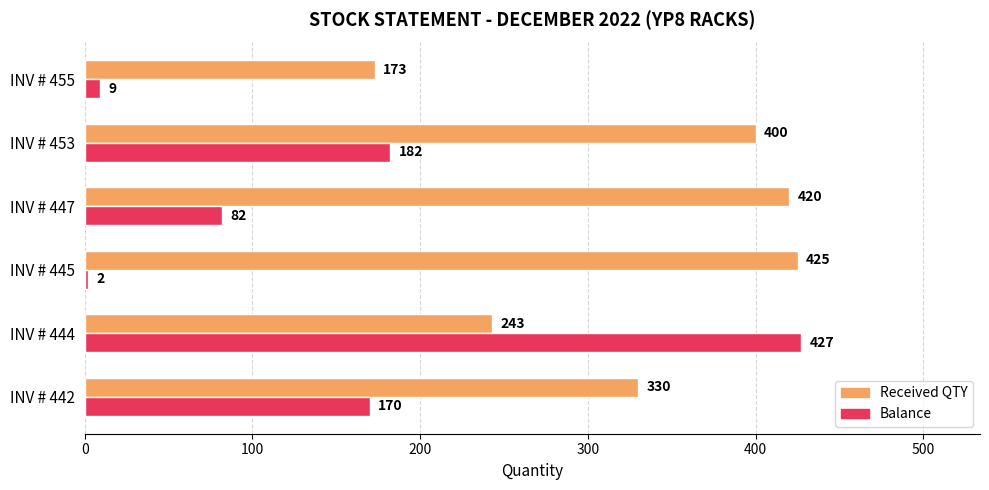

At which label is Balance closest to 214?

INV # 453